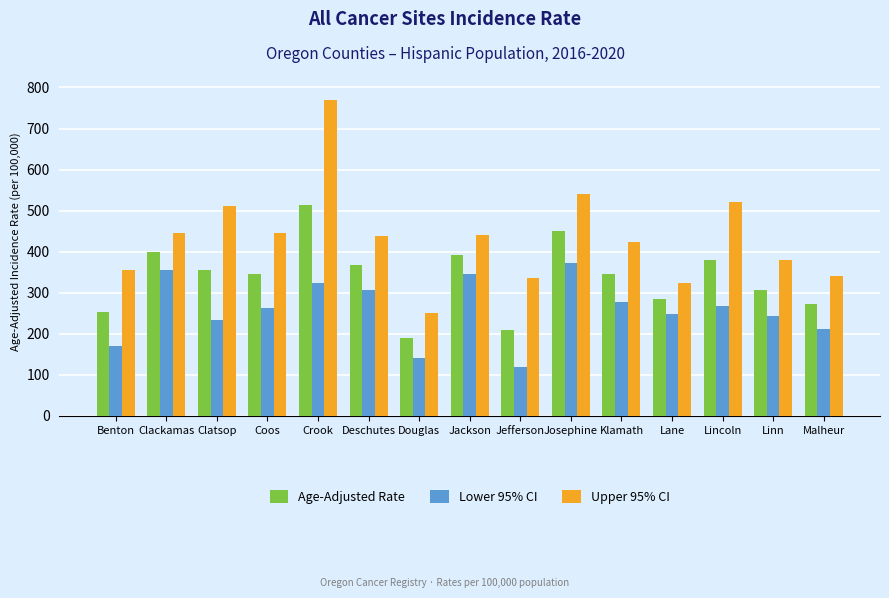

What is the difference between the maximum and minimum values in the Upper 95% CI series?

517.5